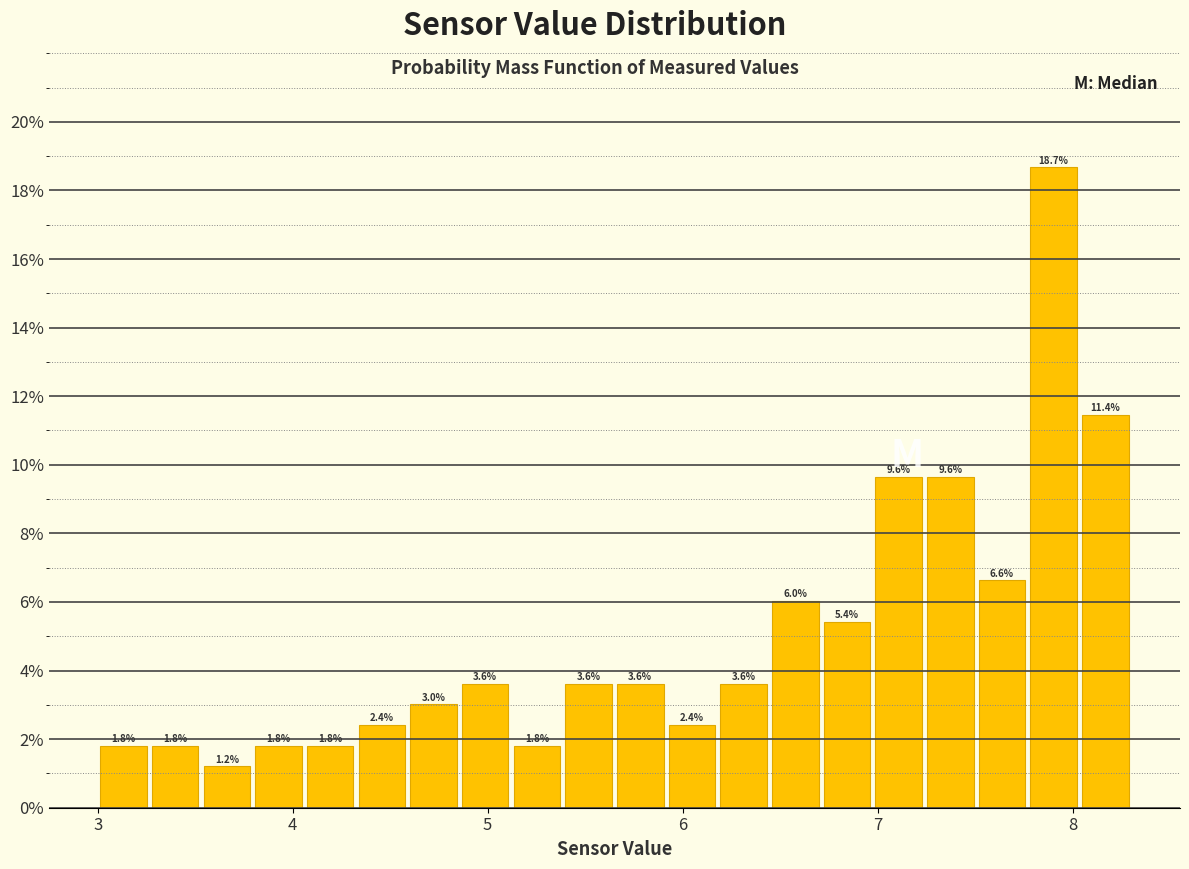

Read against the x-axis, roughly where is the centre of the tallest bar?

7.9